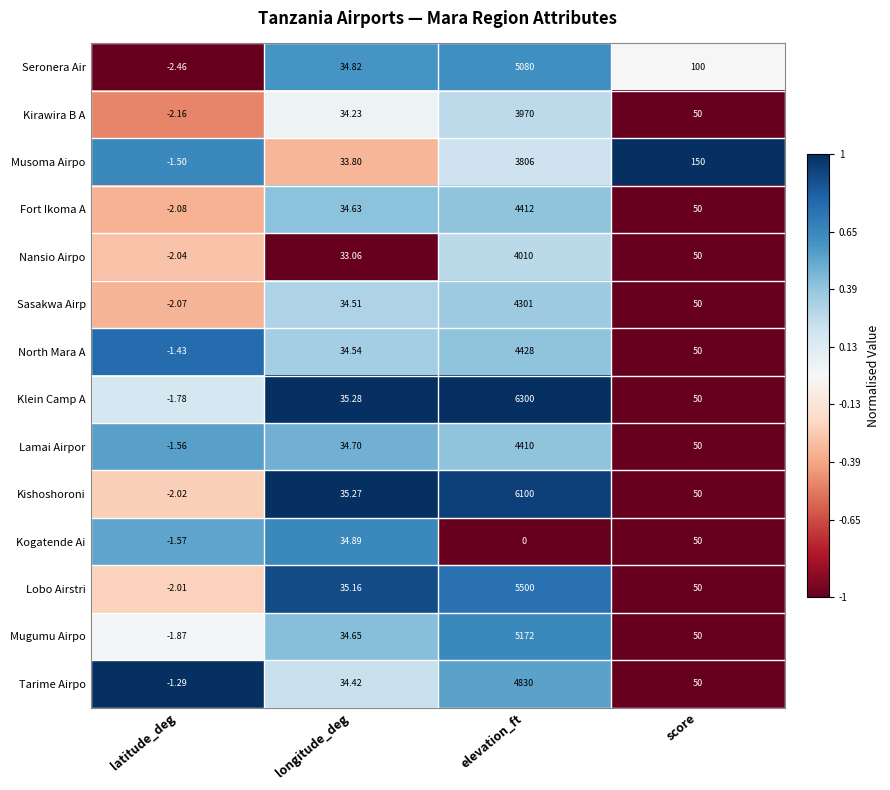

At latitude_deg, list the series in order from largest to smallest.

Tarime Airpo, North Mara A, Musoma Airpo, Lamai Airpor, Kogatende Ai, Klein Camp A, Mugumu Airpo, Lobo Airstri, Kishoshoroni, Nansio Airpo, Sasakwa Airp, Fort Ikoma A, Kirawira B A, Seronera Air